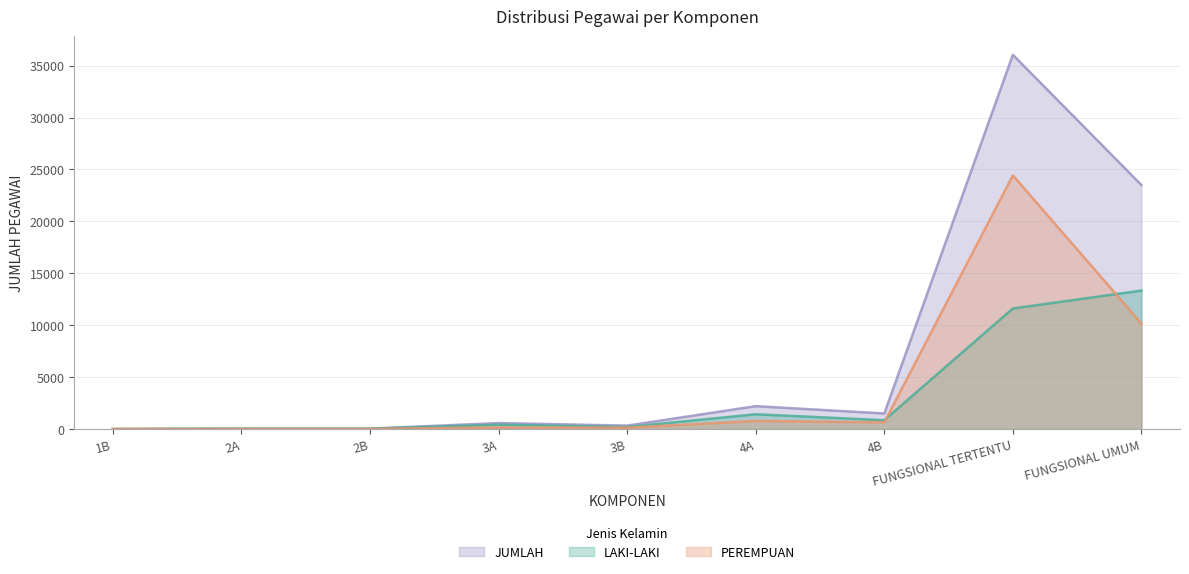

Reading right to left, transcribe all the data shown in this chart.

LAKI-LAKI: FUNGSIONAL UMUM=13336	FUNGSIONAL TERTENTU=11609	4B=851	4A=1423	3B=199	3A=419	2B=31	2A=31	1B=1
PEREMPUAN: FUNGSIONAL UMUM=10161	FUNGSIONAL TERTENTU=24432	4B=648	4A=781	3B=131	3A=156	2B=11	2A=11	1B=0
JUMLAH: FUNGSIONAL UMUM=23497	FUNGSIONAL TERTENTU=36041	4B=1499	4A=2204	3B=330	3A=575	2B=42	2A=42	1B=1